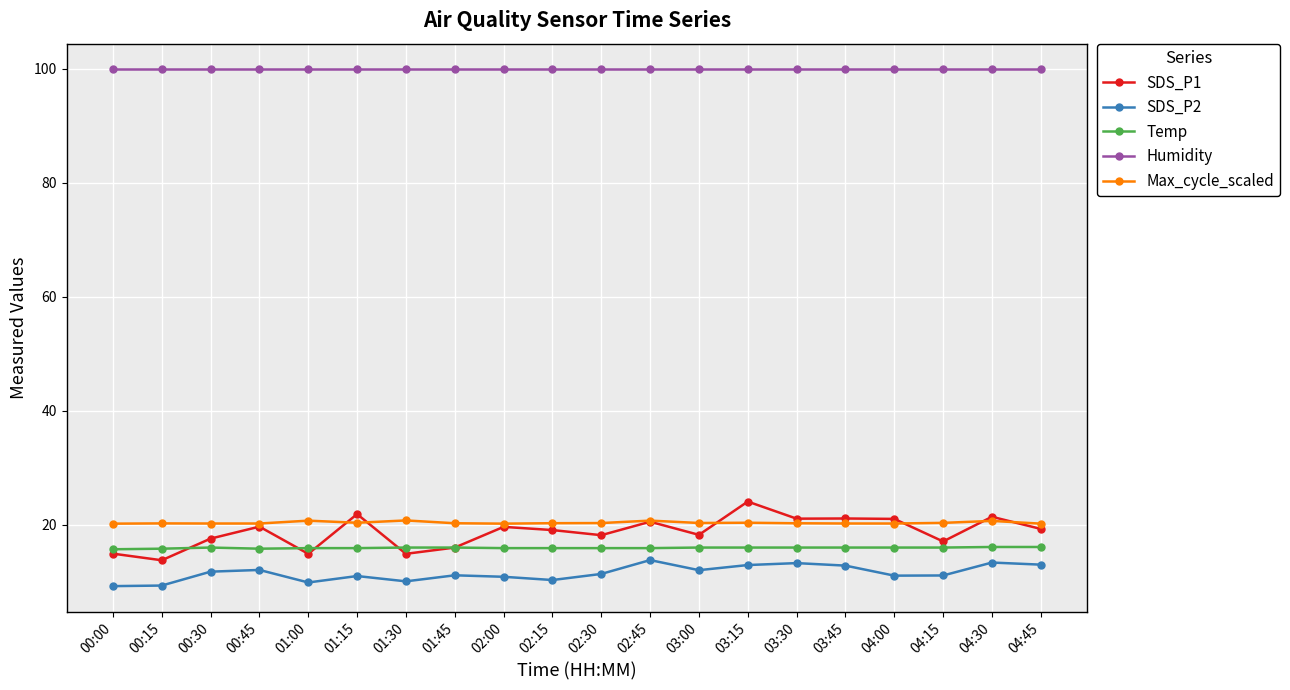

In SDS_P2, how many points are lower than both neighbors (excluding endpoints)?

5